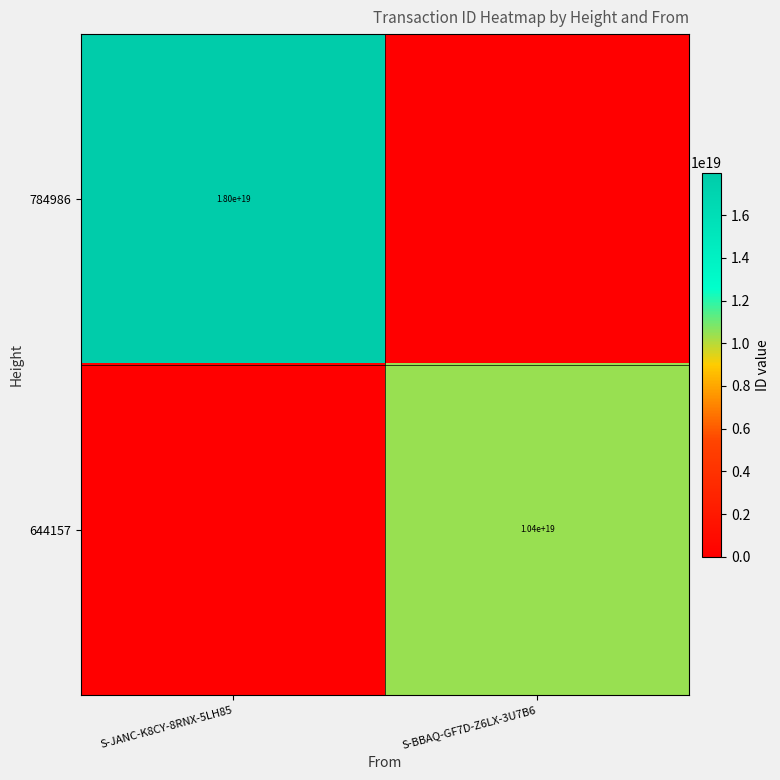

Is the value of 644157 at S-BBAQ-GF7D-Z6LX-3U7B6 greater than the value of 784986 at S-JANC-K8CY-8RNX-5LH85?

No